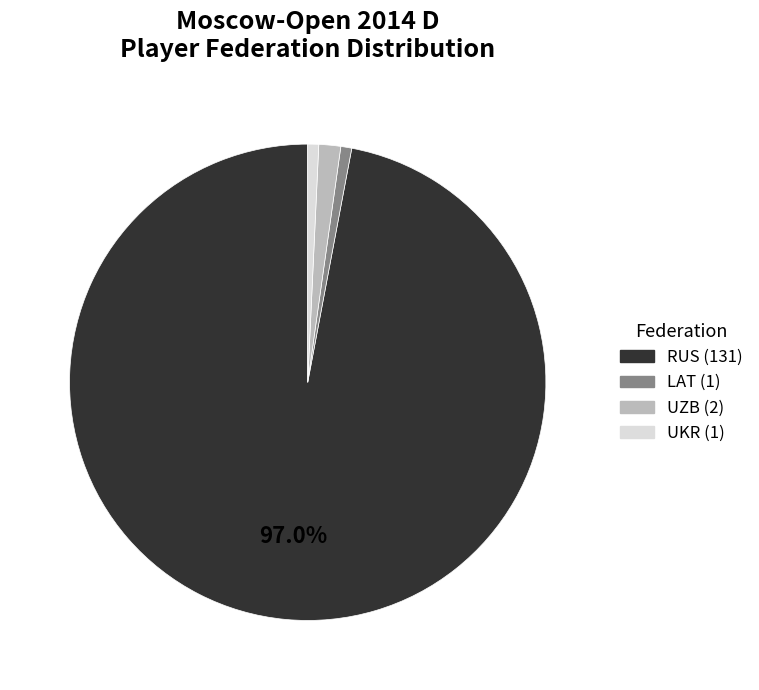

To the nearest percent, what percentage of the pie is RUS?

97%